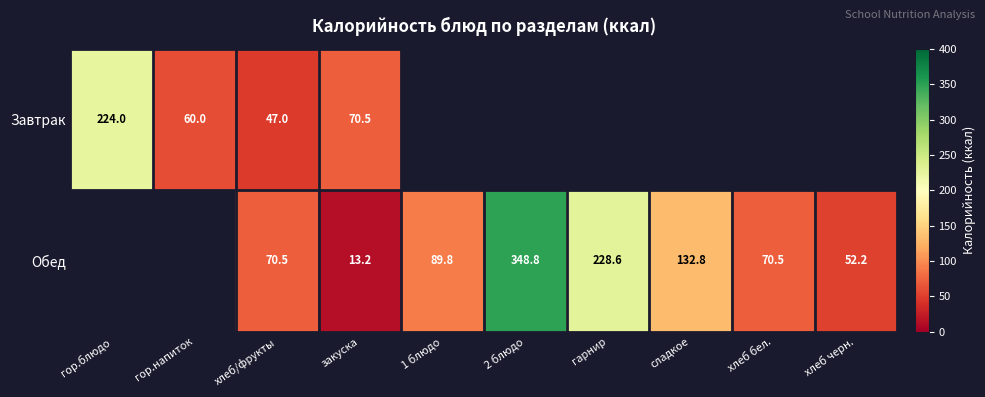

How many distinct data groups are displayed?

2